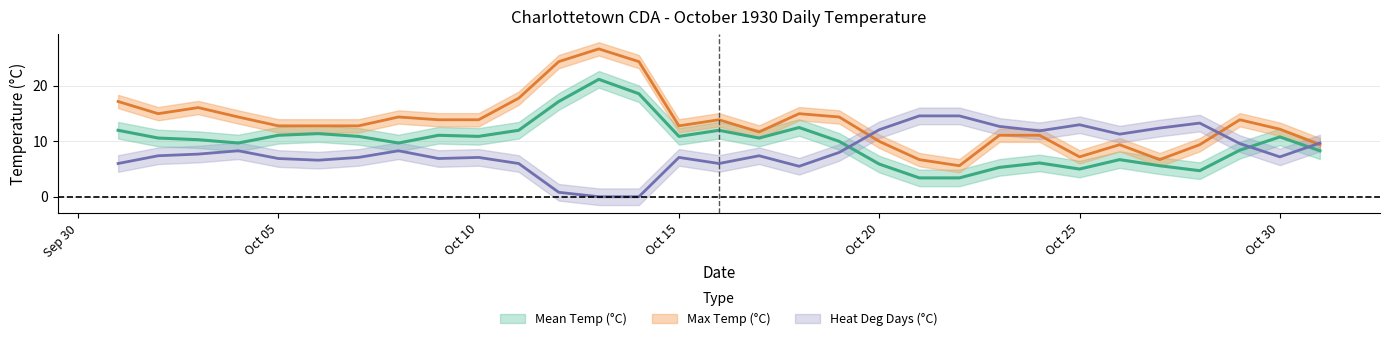

Which series has the largest total across all categories?

Max Temp (°C)